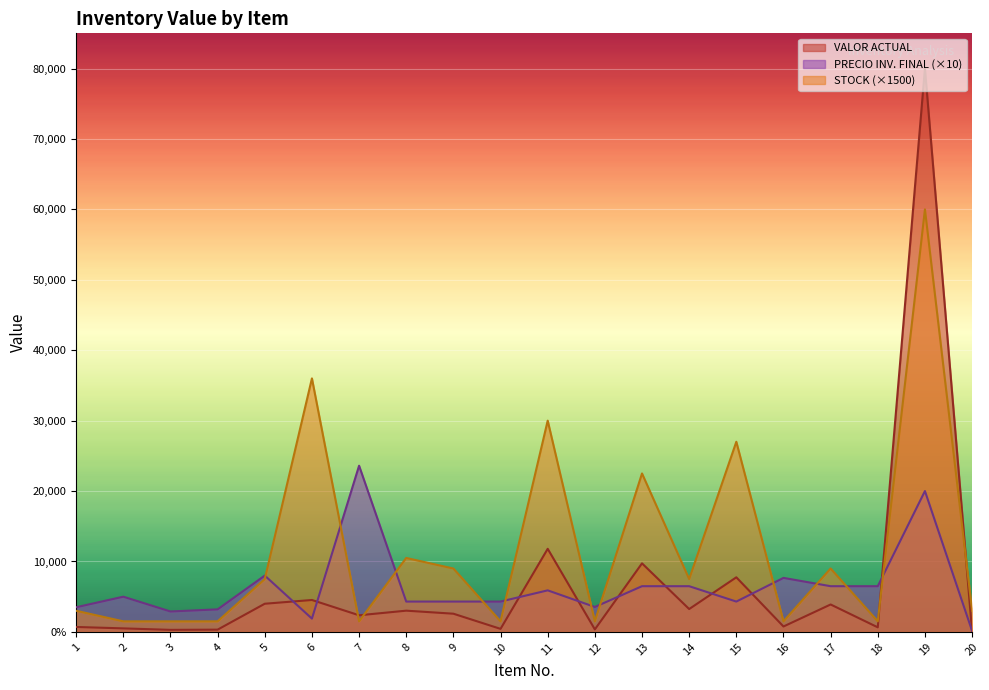

In STOCK, how many points are lower than both neighbors (excluding endpoints)?

6